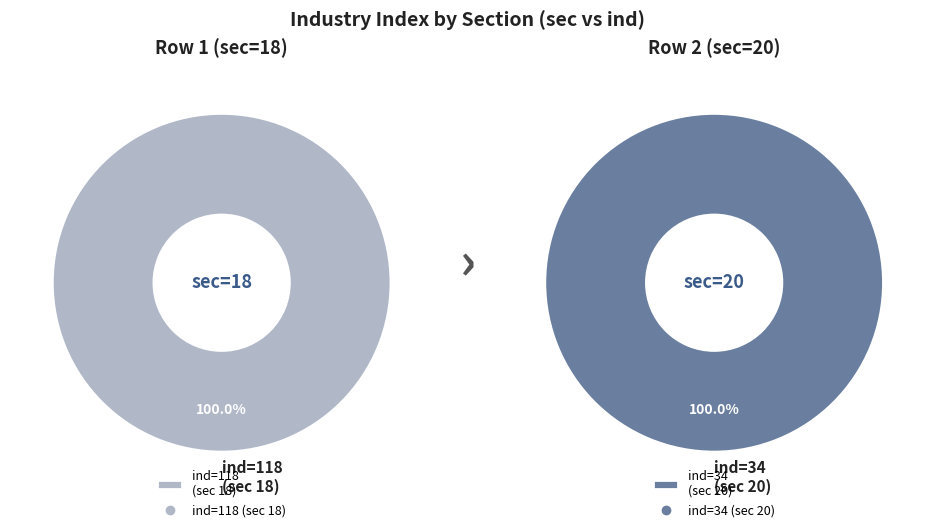

Between 18 and 20, which is larger?

18